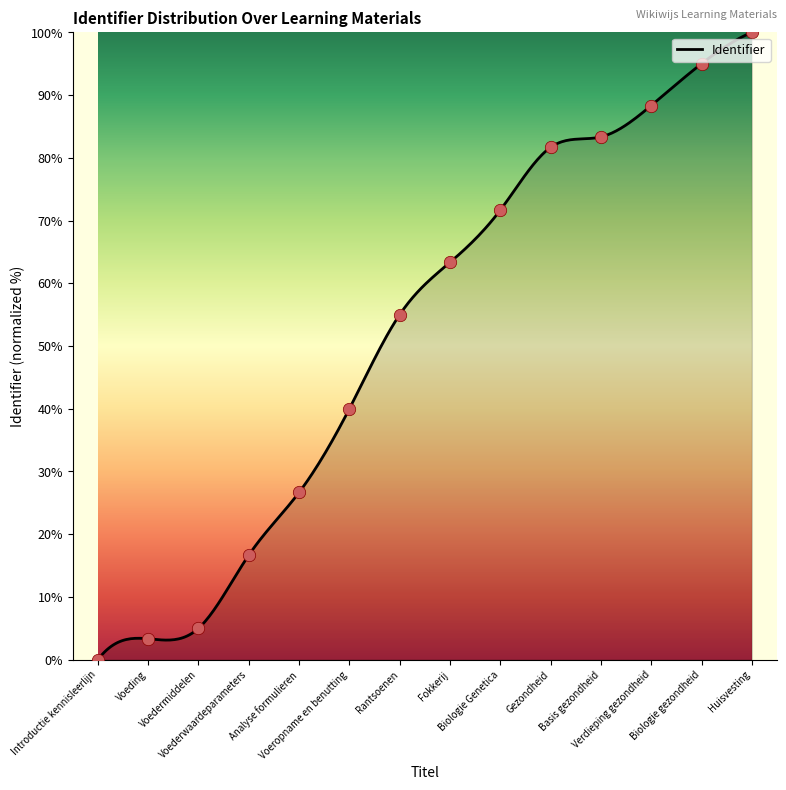

What is the greatest value displayed?

100.0